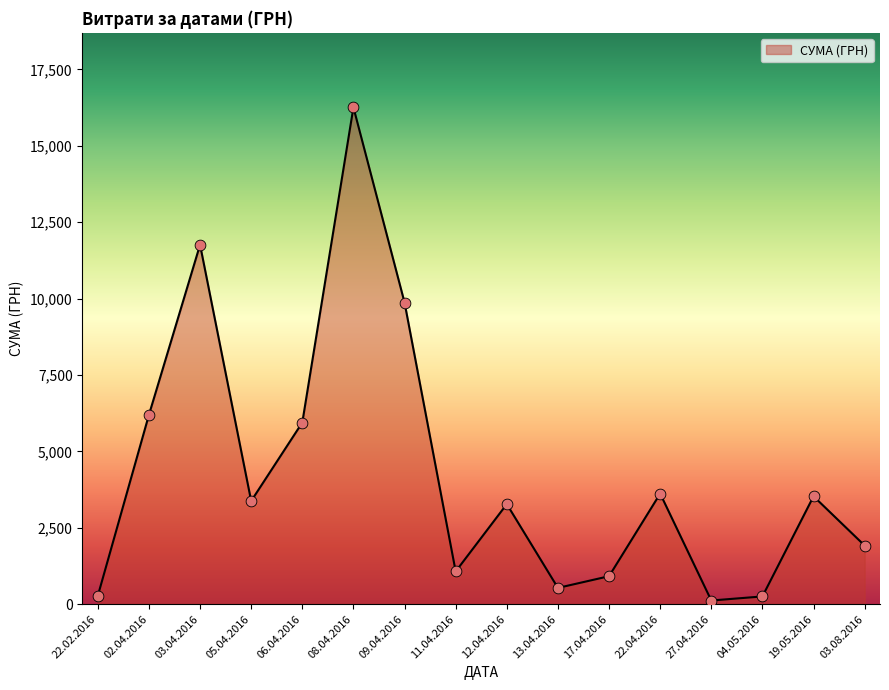

Between 13.04.2016 and 11.04.2016, which is larger?

11.04.2016